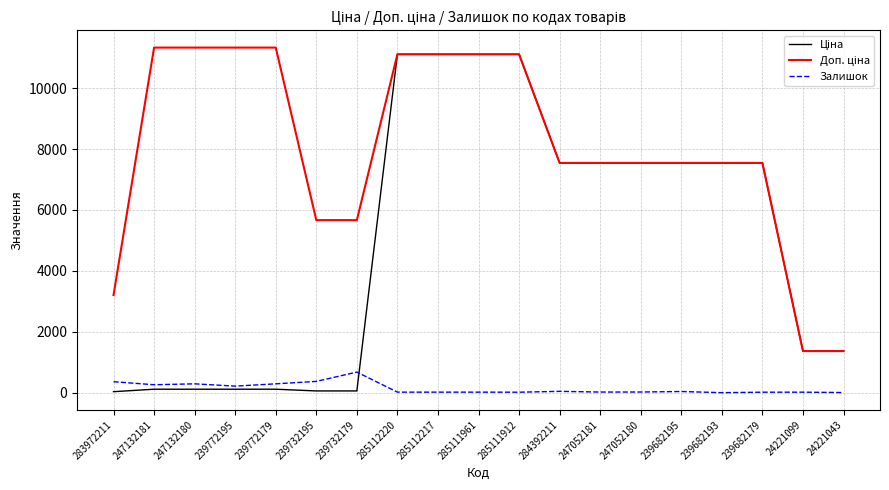

What is the maximum value for Залишок?

676.0